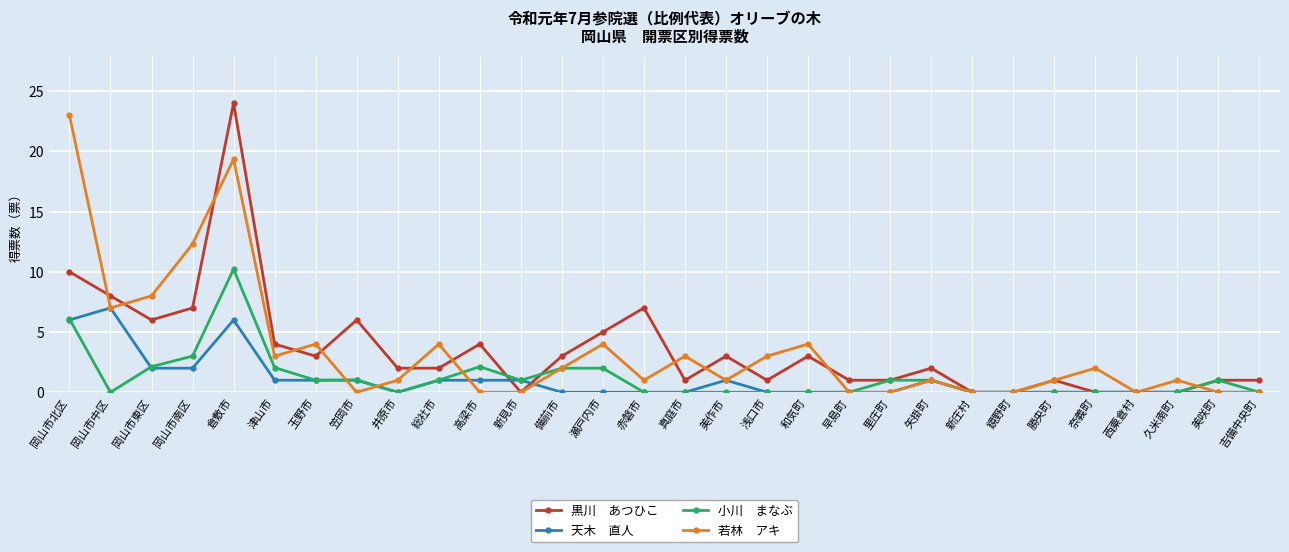

What is the difference between the highest and lowest values at 新見市?

1.0